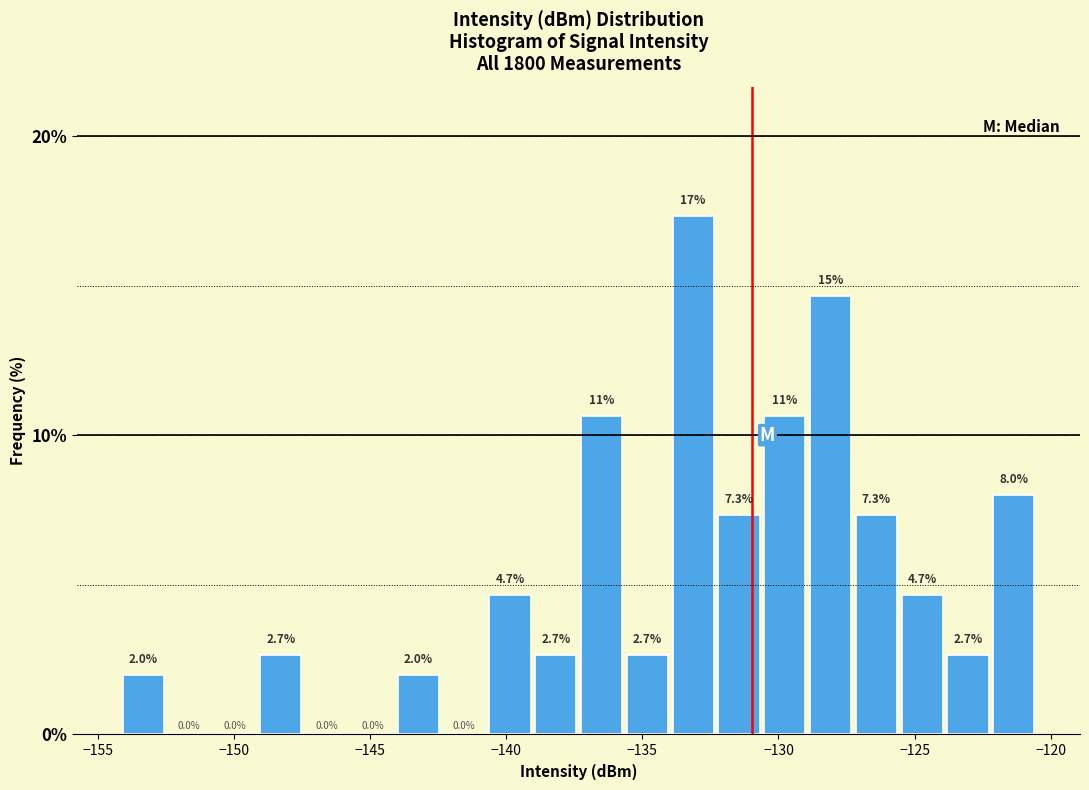

Around what value on the x-axis is the tallest bar? Give the approximate position of its centre, as read against the axis.

-133.0